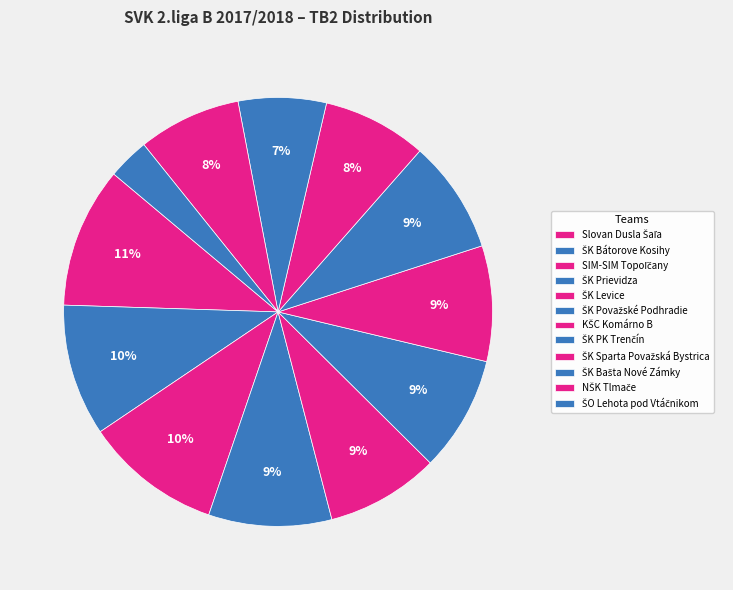

Is ŠO Lehota pod Vtáčnikom the majority of the pie?

No